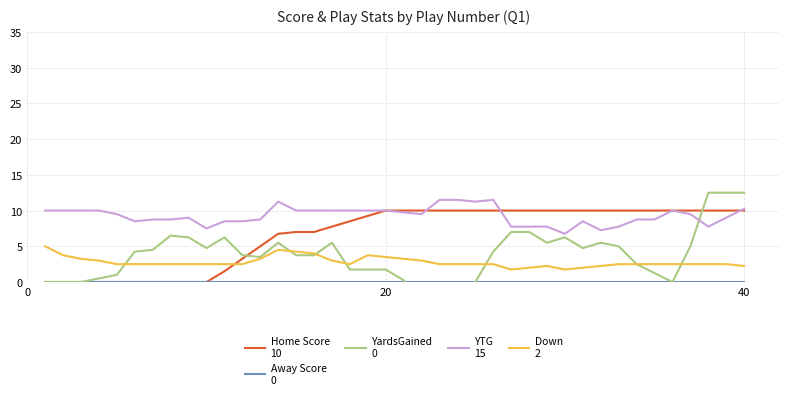

How many series are shown in this chart?

5